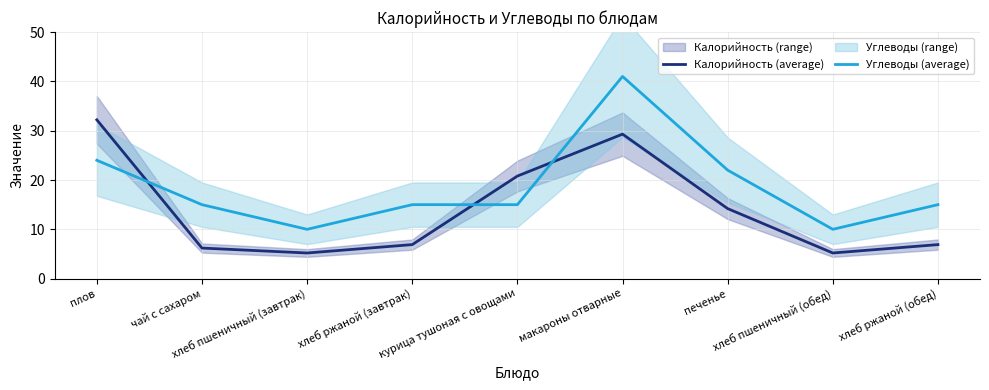

True or false: Углеводы (average) has a value of 11.0 at плов.

False